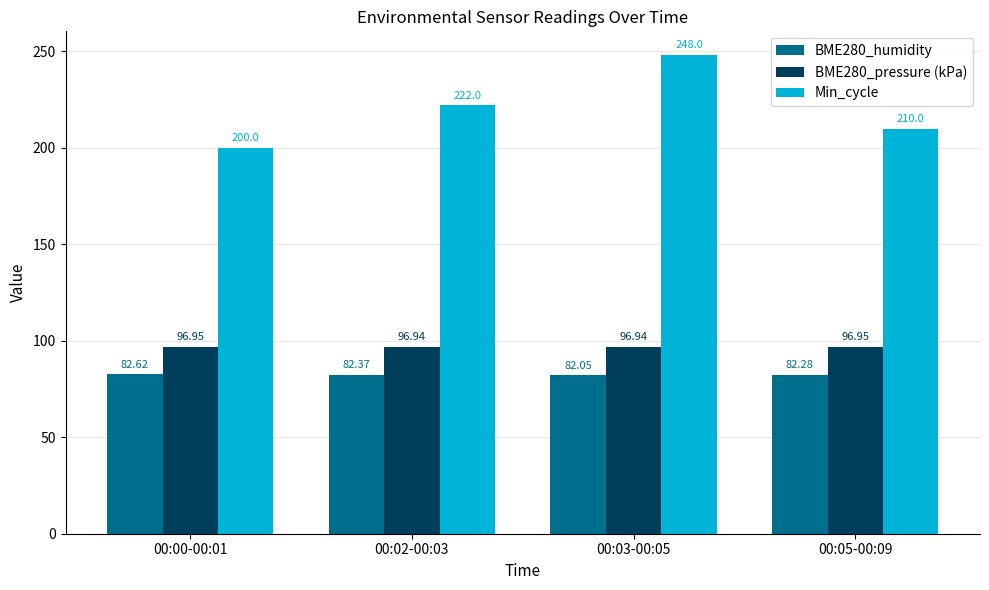

Is the value of Min_cycle at 00:05-00:09 greater than the value of BME280_humidity at 00:00-00:01?

Yes